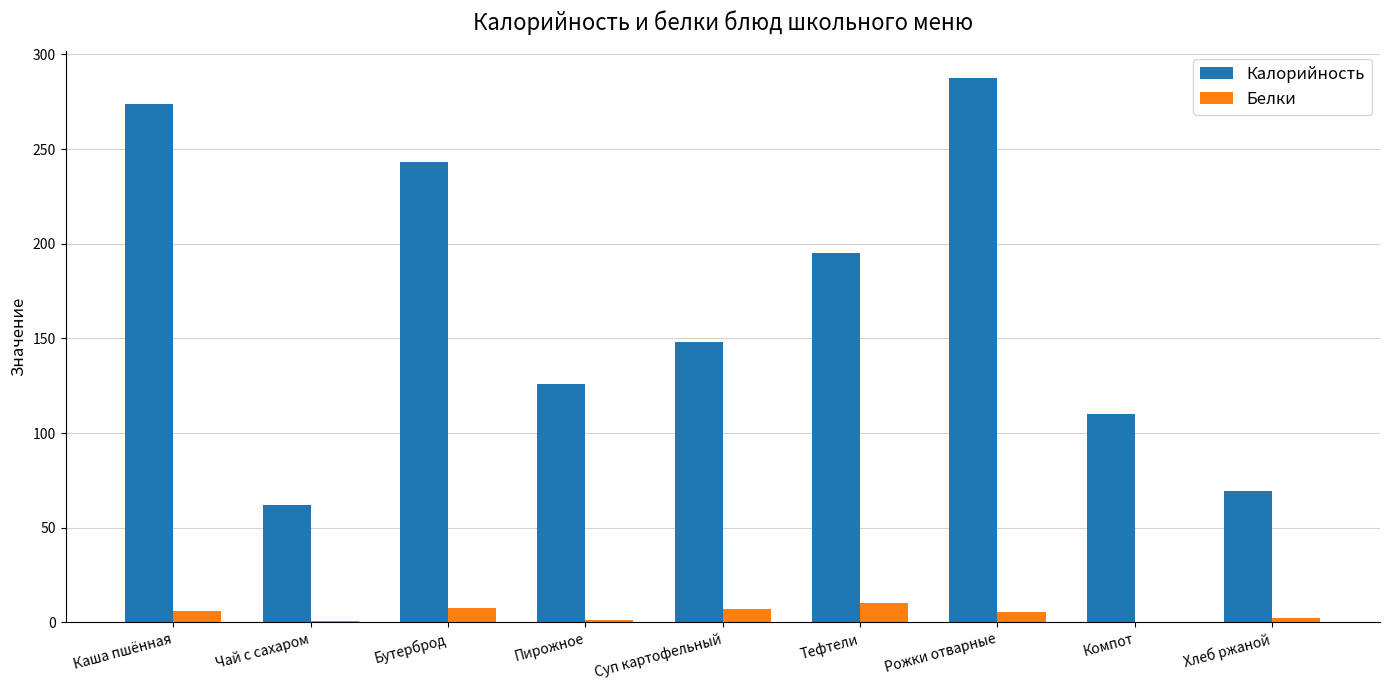

What are all the series names shown in the legend?

Калорийность, Белки